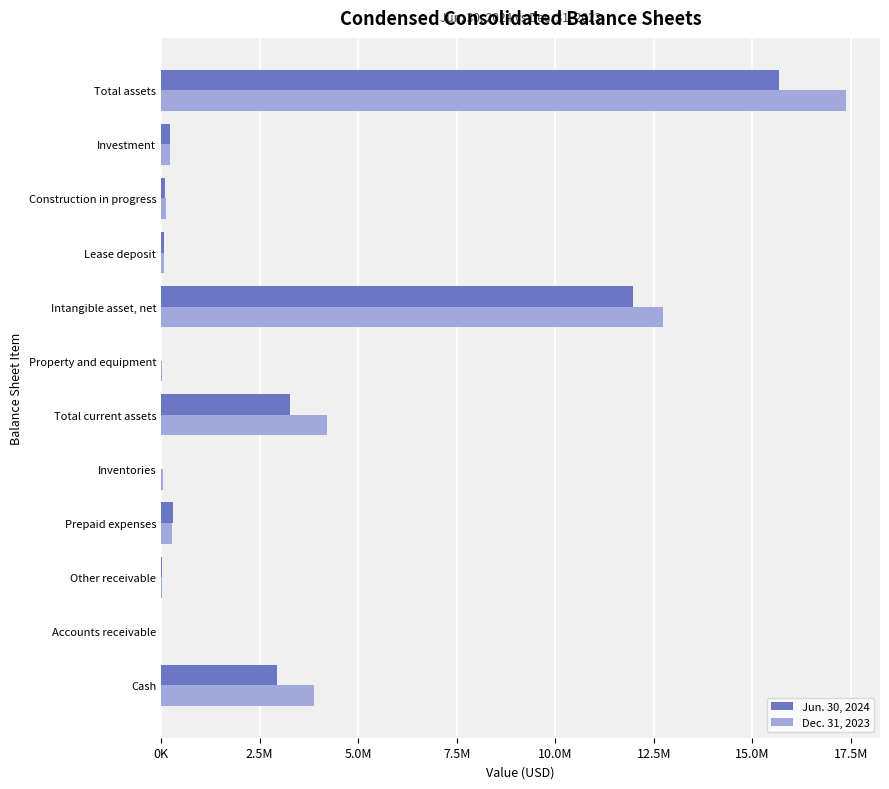

What are all the series names shown in the legend?

Jun. 30, 2024, Dec. 31, 2023